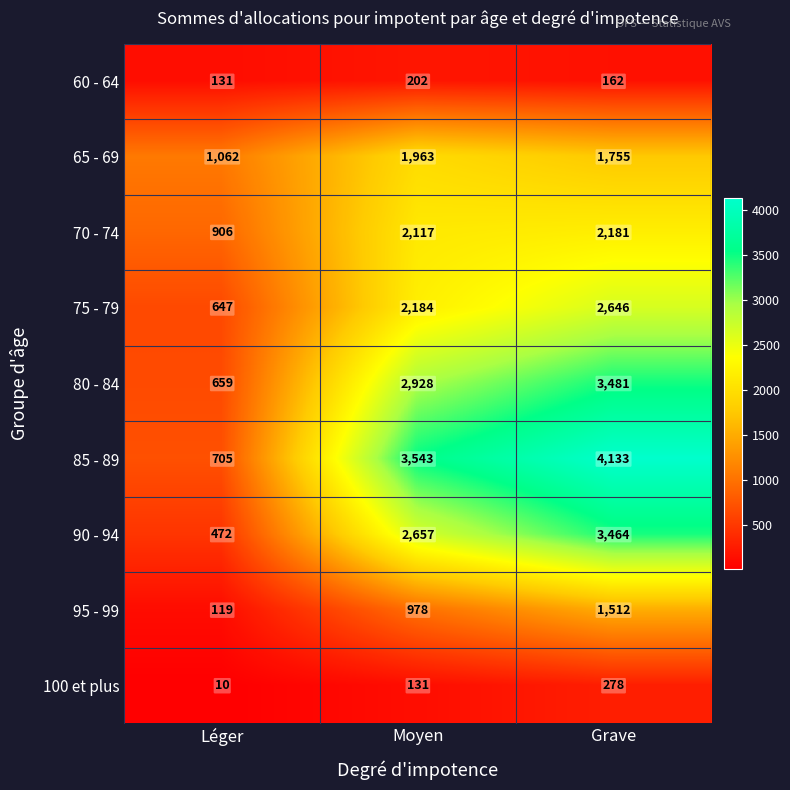

Which series changed the most between Léger and Grave?

85 - 89